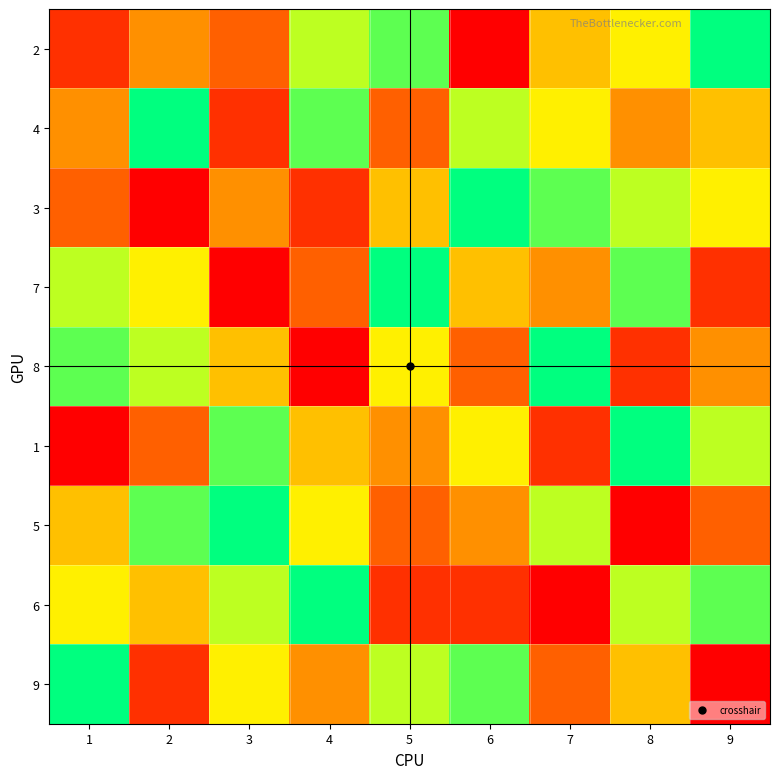

What is the spread (max minus min) of values at 4?

8